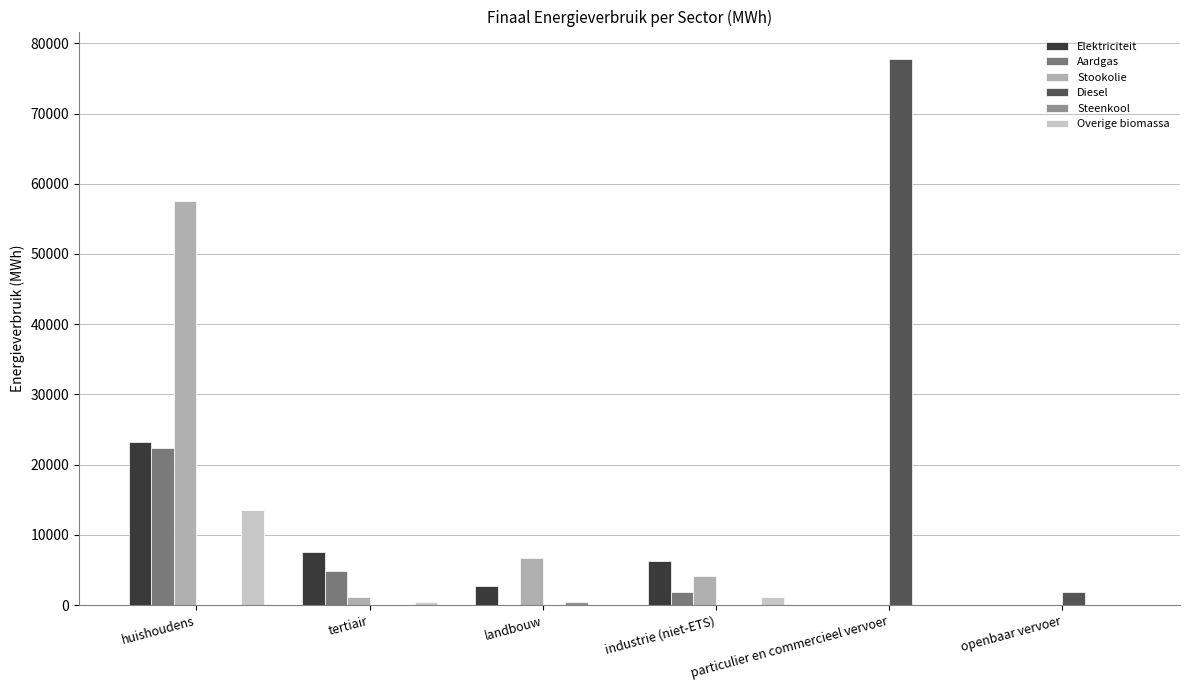

Which series changed the most between huishoudens and openbaar vervoer?

Stookolie